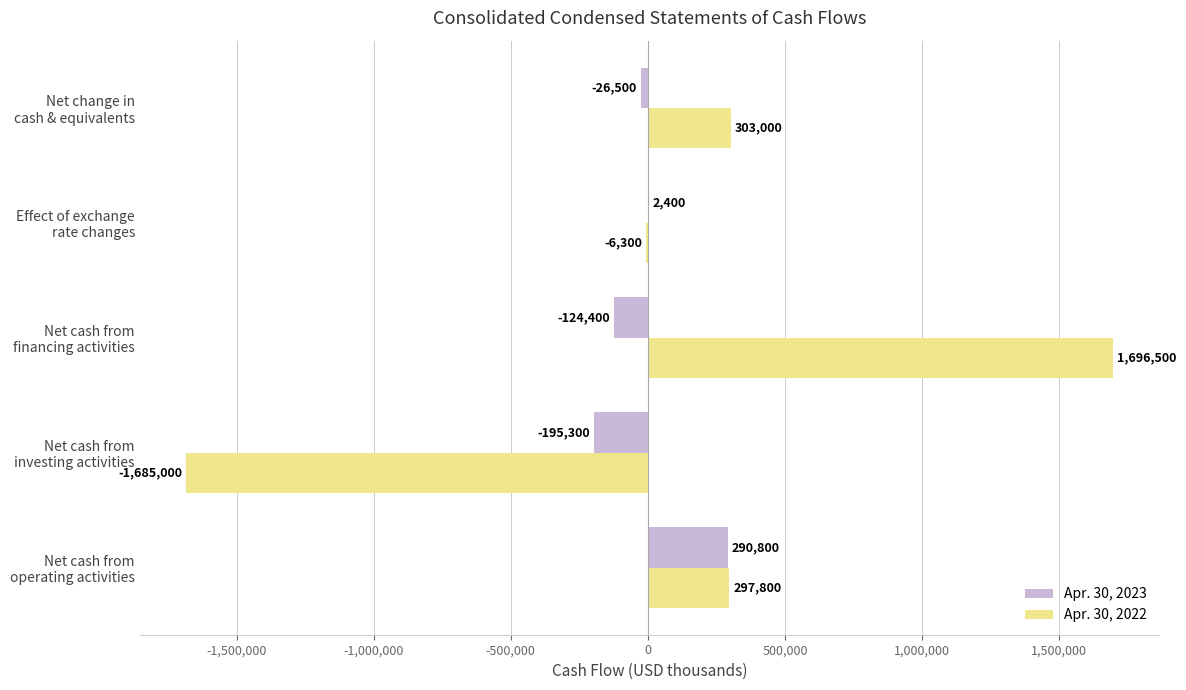

What is the greatest value displayed?

1696500